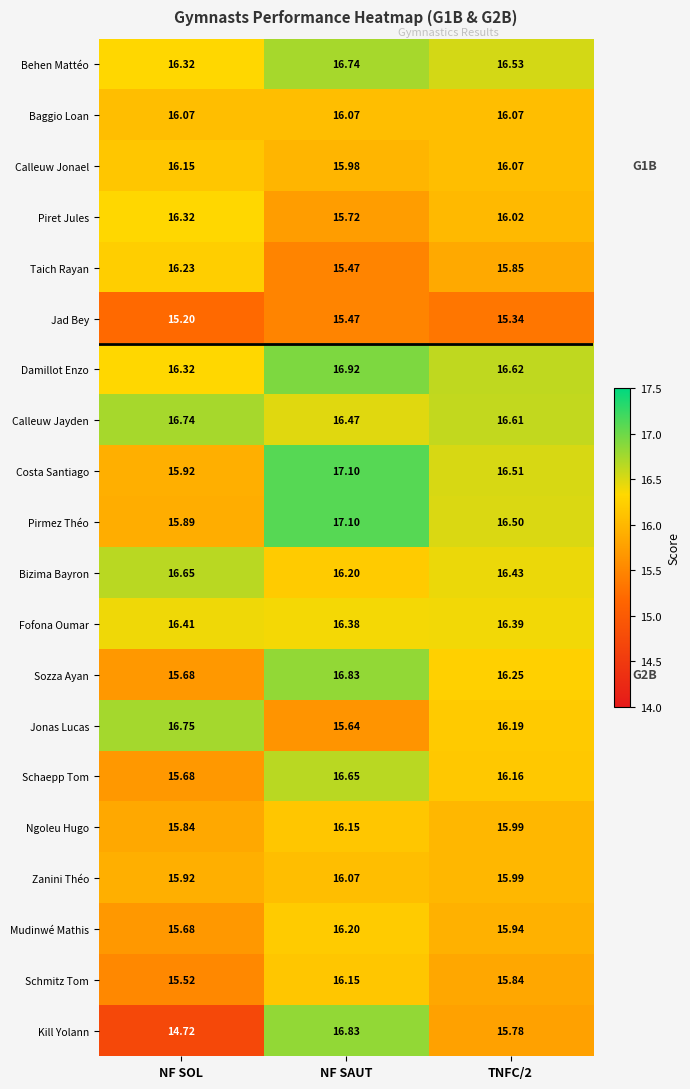

At which category is the sum across all series the highest?

NF SAUT